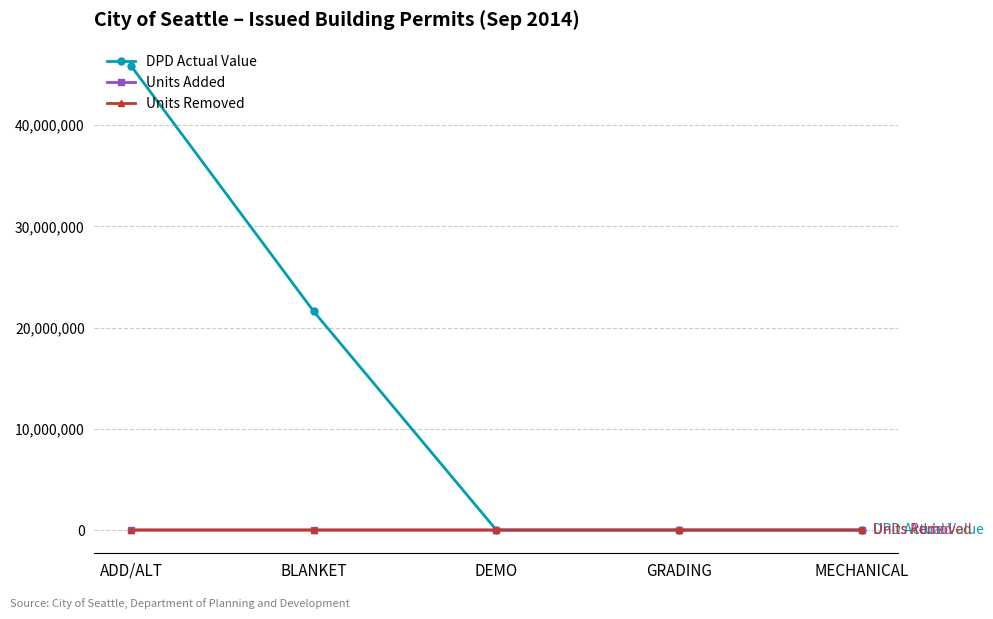

What is the label of the 3rd point from the right?

DEMO